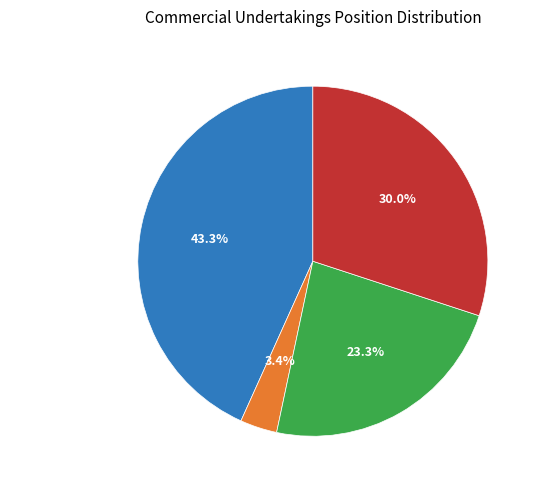

Does Short Other represent more than half of the total?

No